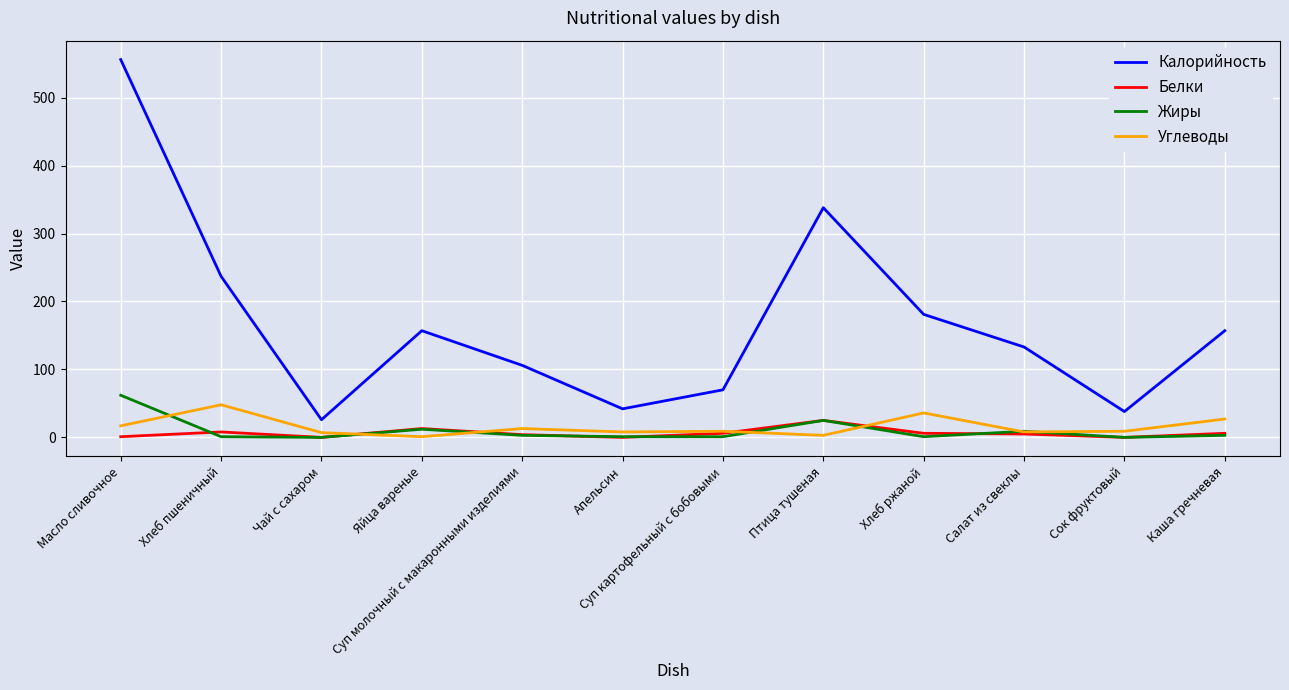

Which series has the largest total across all categories?

Калорийность